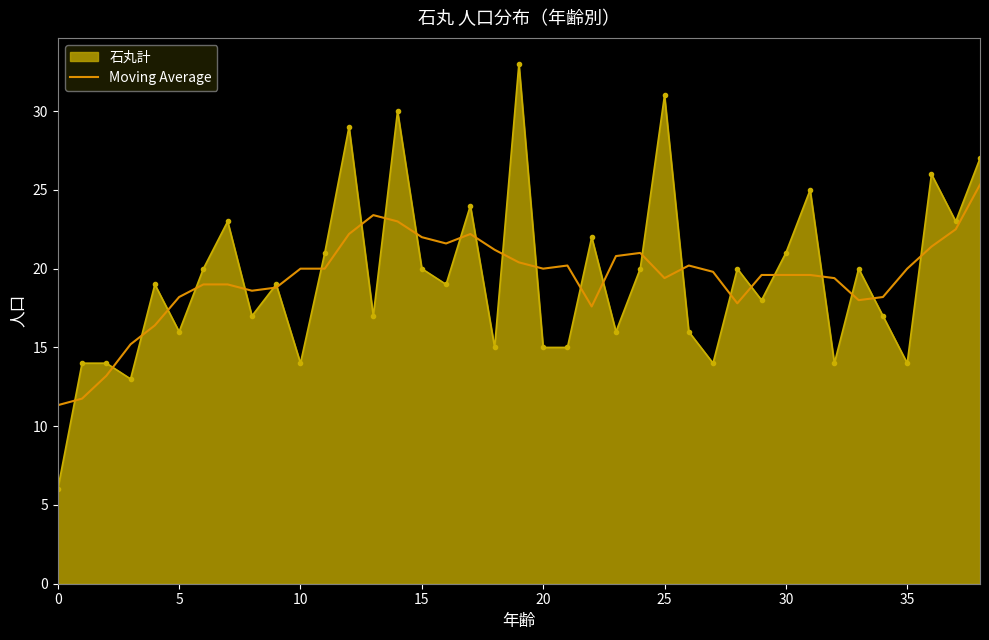

Which series has the widest spread of values?

石丸計